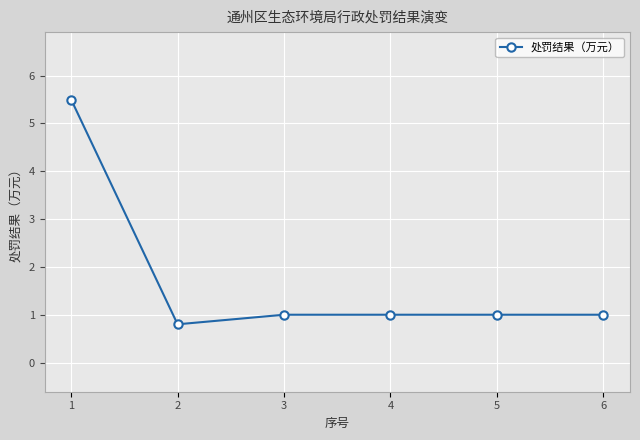

What is the value of the 5th point from the left?

1.0